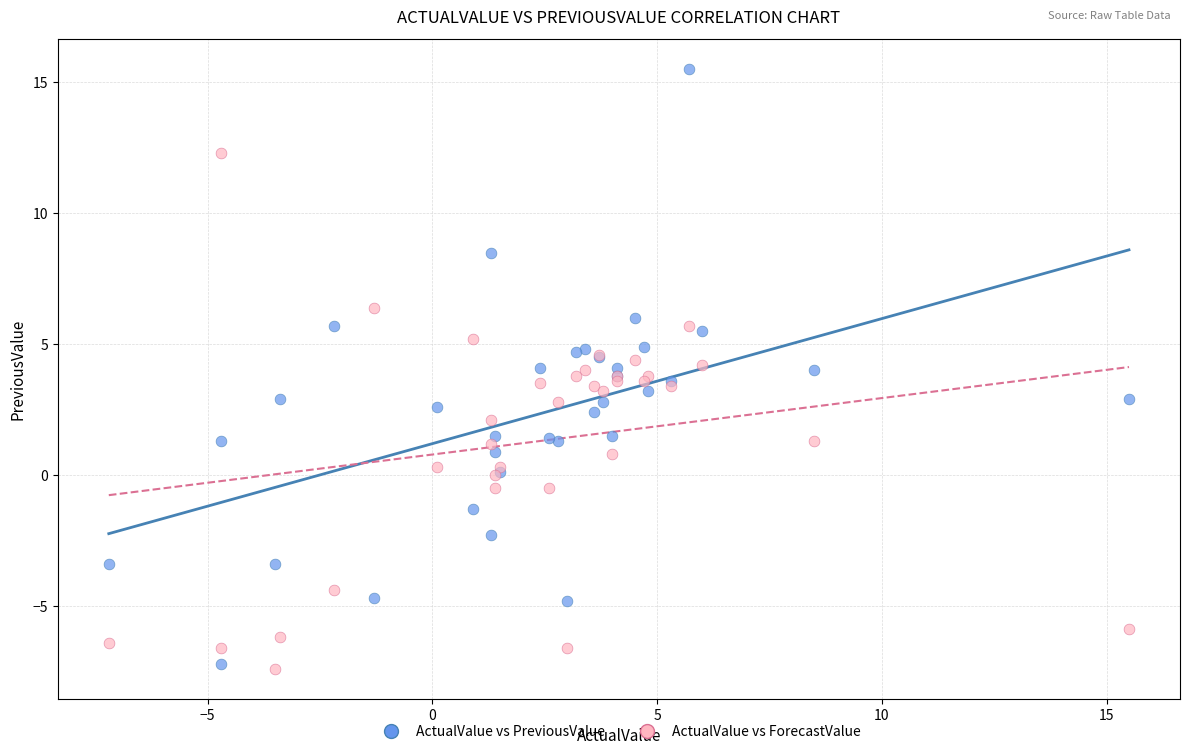

Which series reaches the maximum Y coordinate?

ActualValue vs PreviousValue